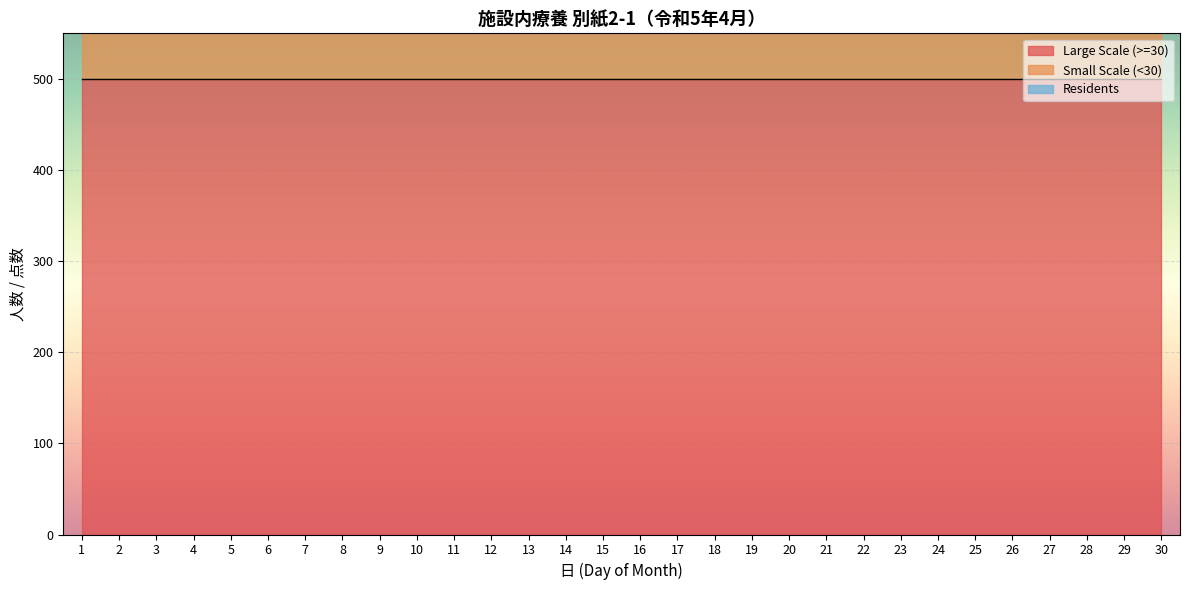

At 16, list the series in order from largest to smallest.

Large Scale (>=30), Small Scale (<30), Residents